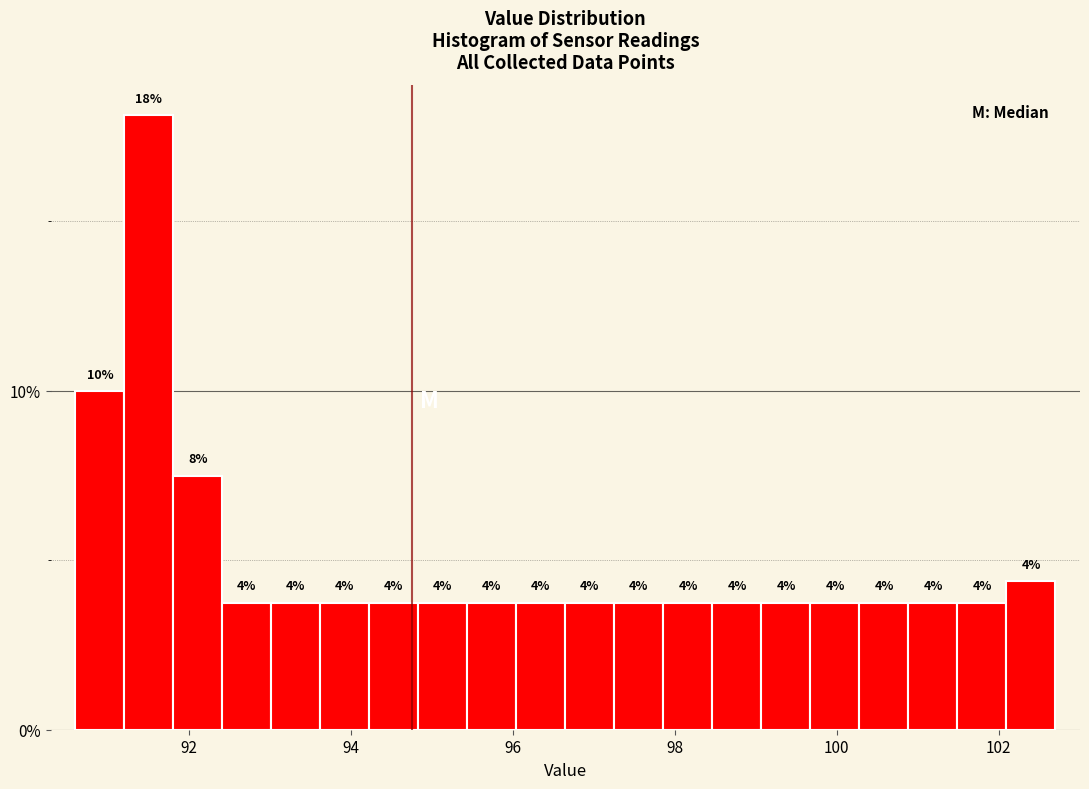

Around what value on the x-axis is the tallest bar? Give the approximate position of its centre, as read against the axis.

91.6